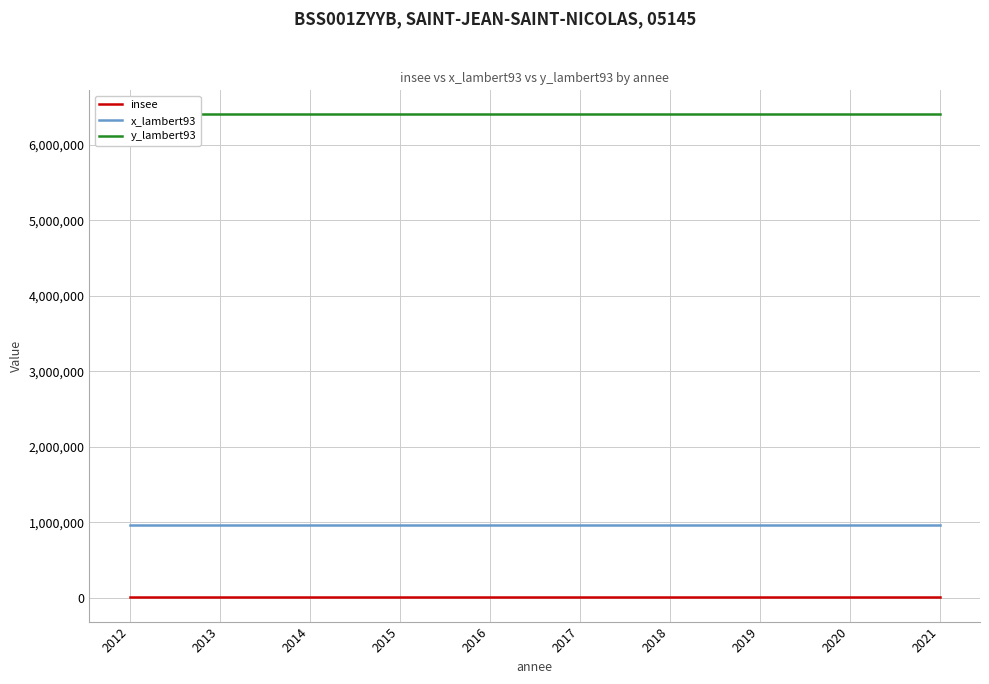

True or false: y_lambert93 has more than 1 points higher than both neighbors.

False